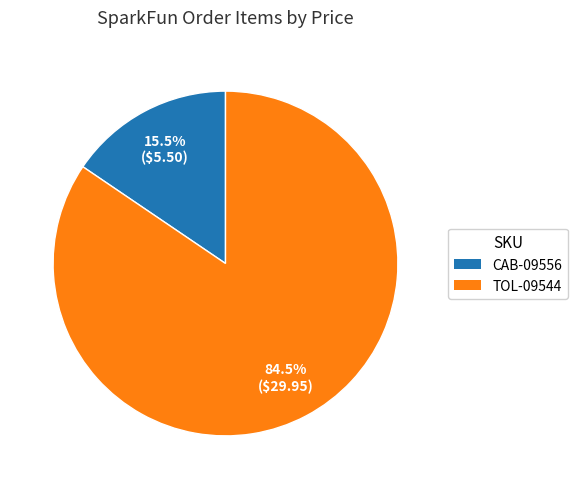

Combined, do CAB-09556 and TOL-09544 account for over 50%?

Yes